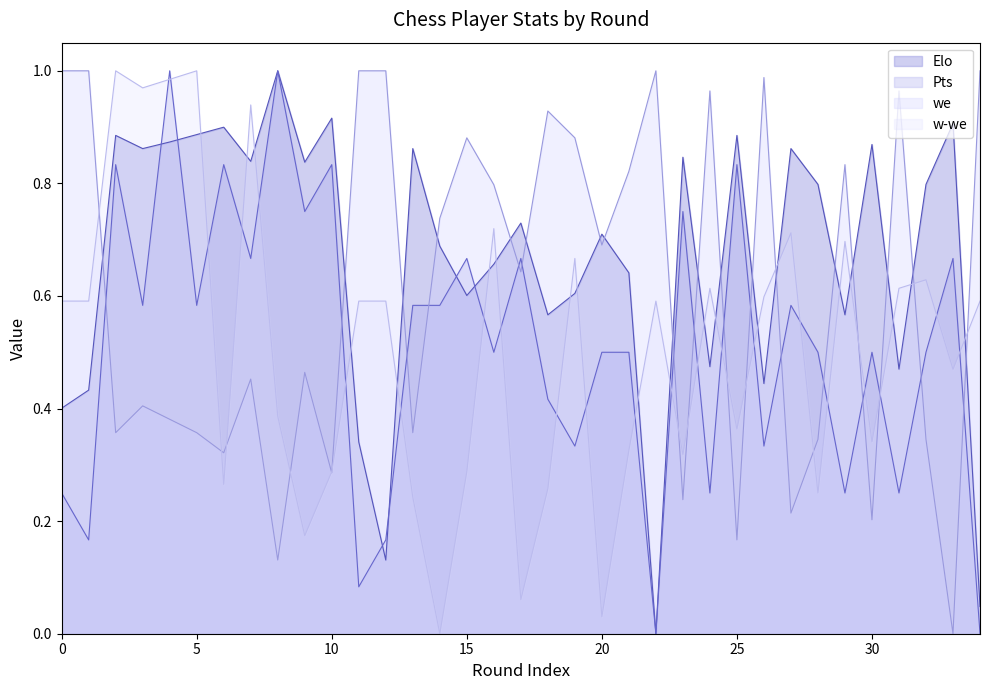

What is the label of the 14th point from the right?

11